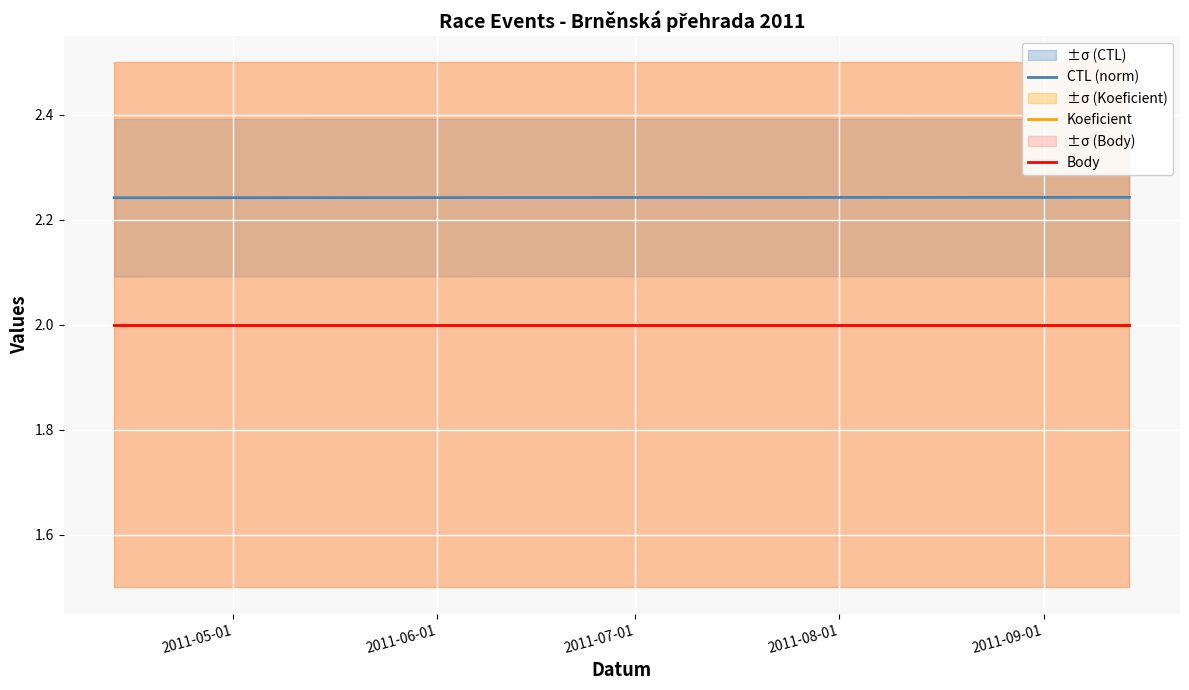

What is the maximum value shown in the chart?

2.2